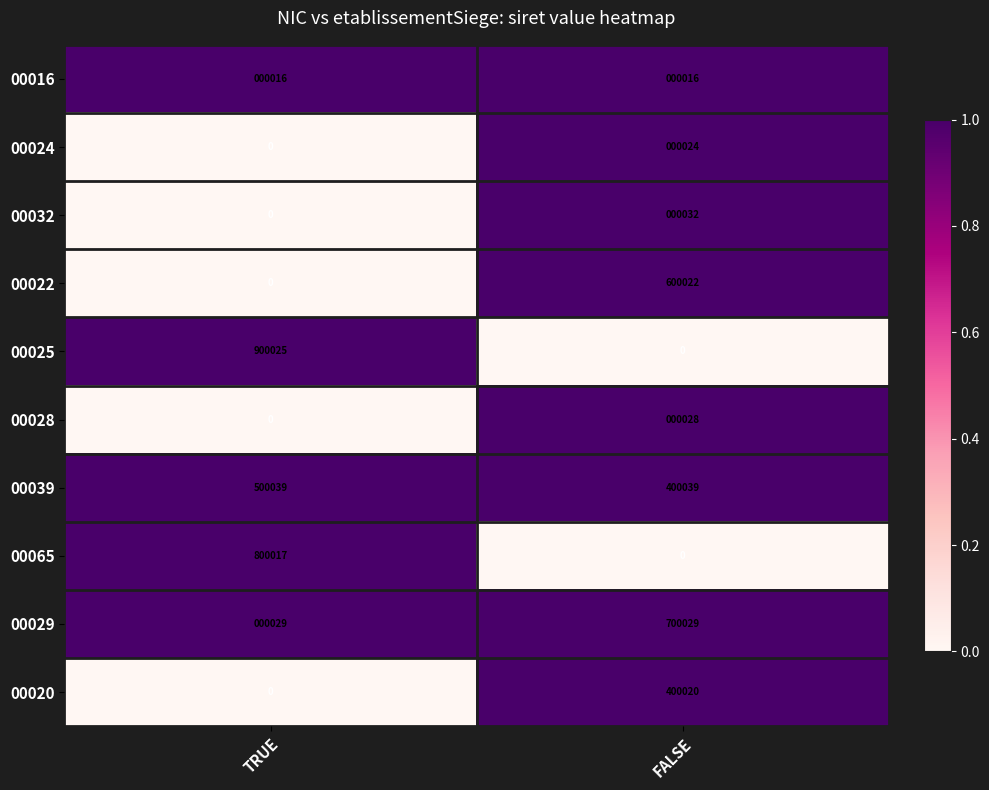

Is the value of 00020 at FALSE greater than the value of 00028 at TRUE?

Yes